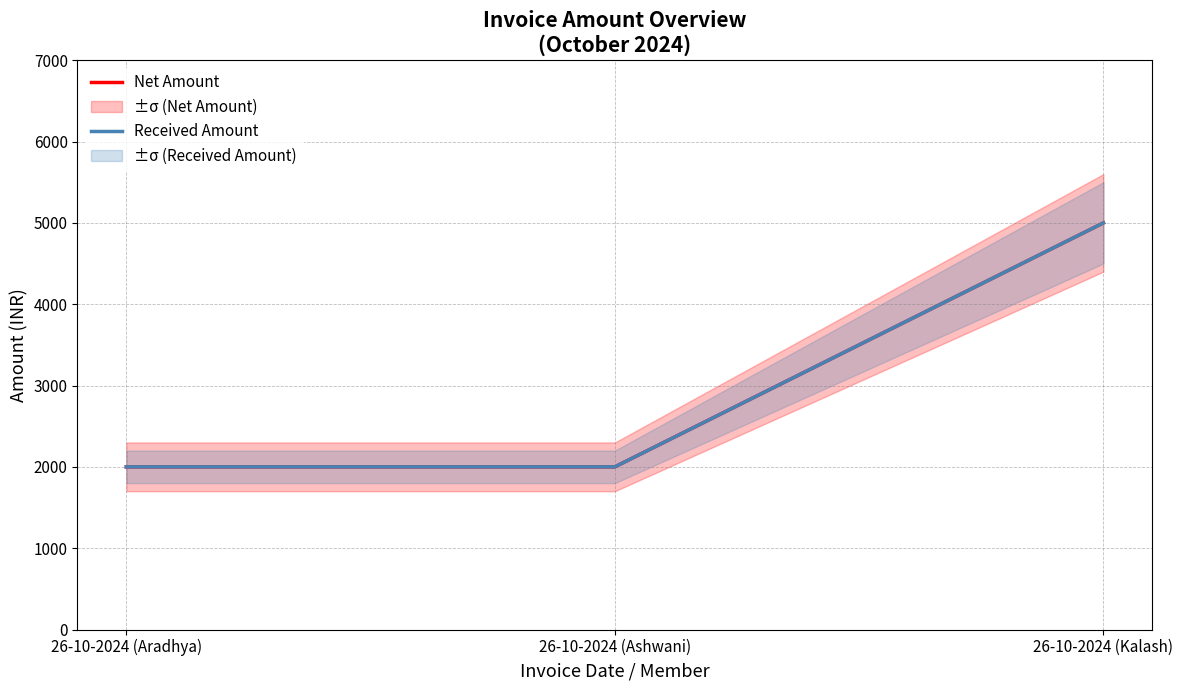

What is the value of the Received Amount point at the 2nd from the left?

2000